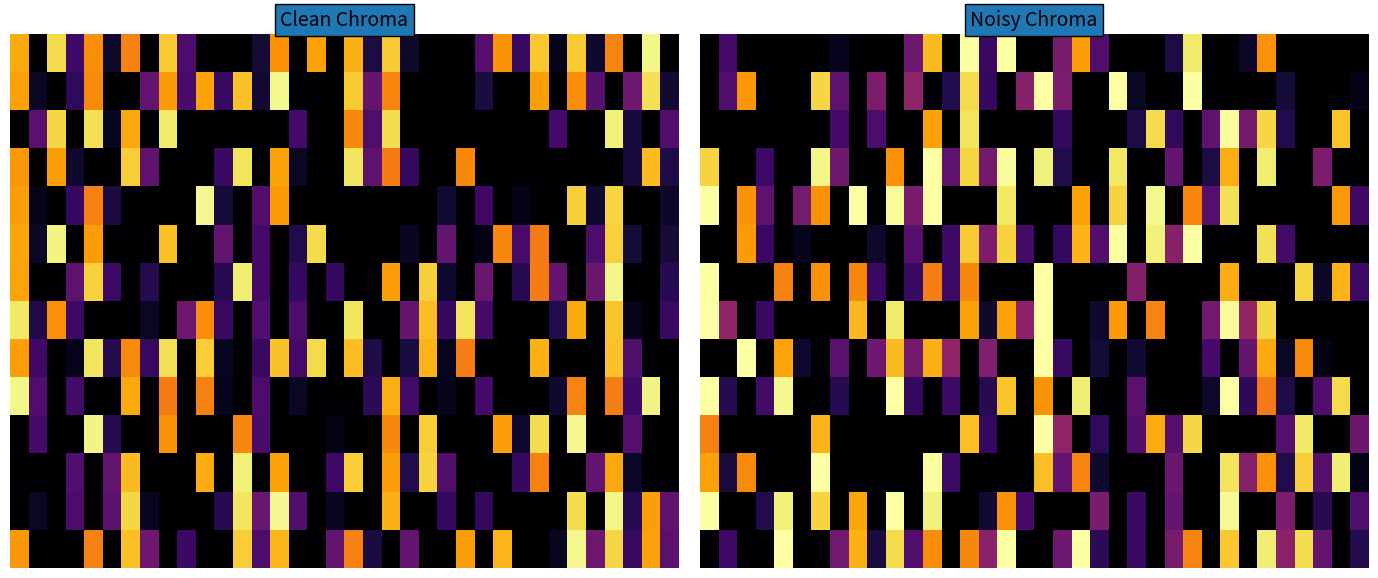

What is the difference between the maximum and second lowest values in the 12 series?

57.9